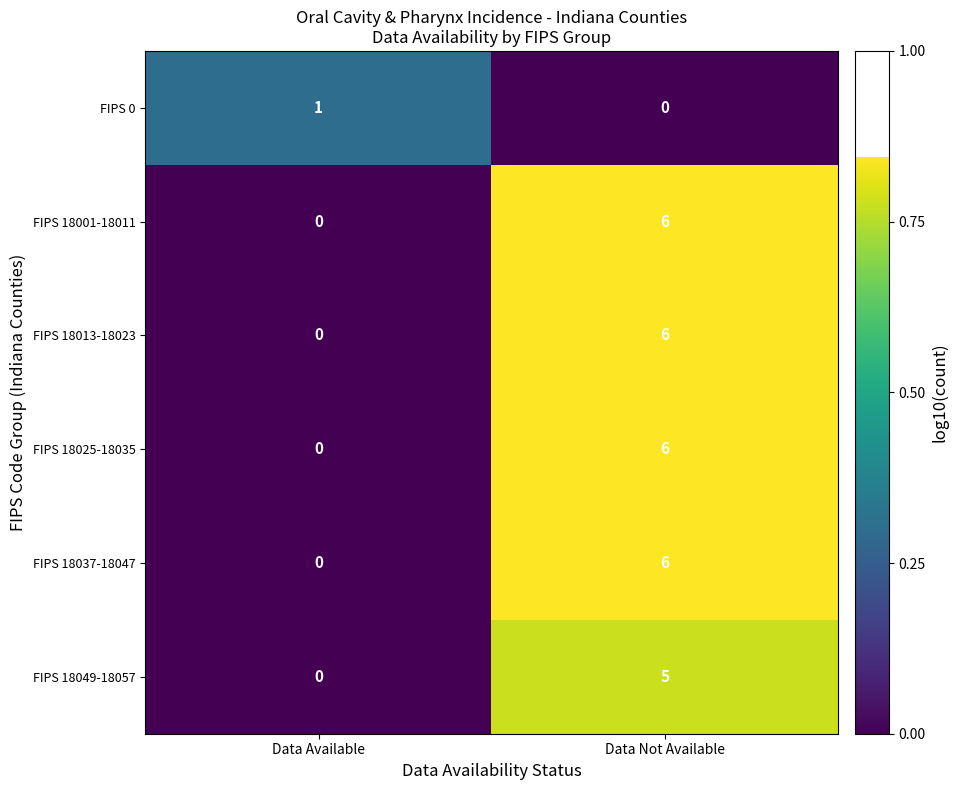

The value of FIPS 18037-18047 at Data Available is 0. True or false?

True